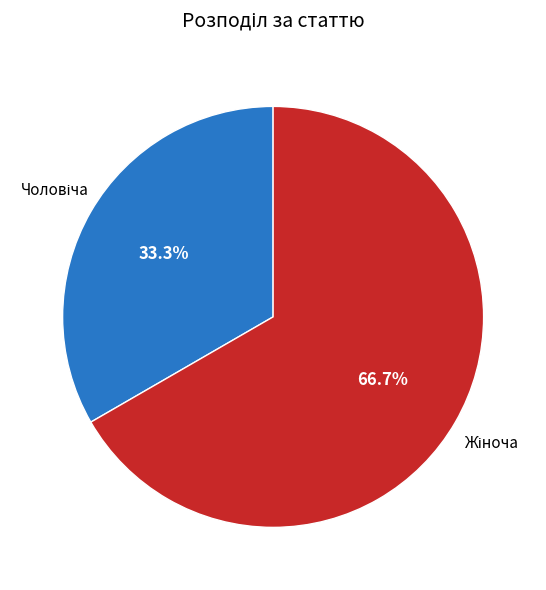

Is there a majority slice in this chart?

Yes